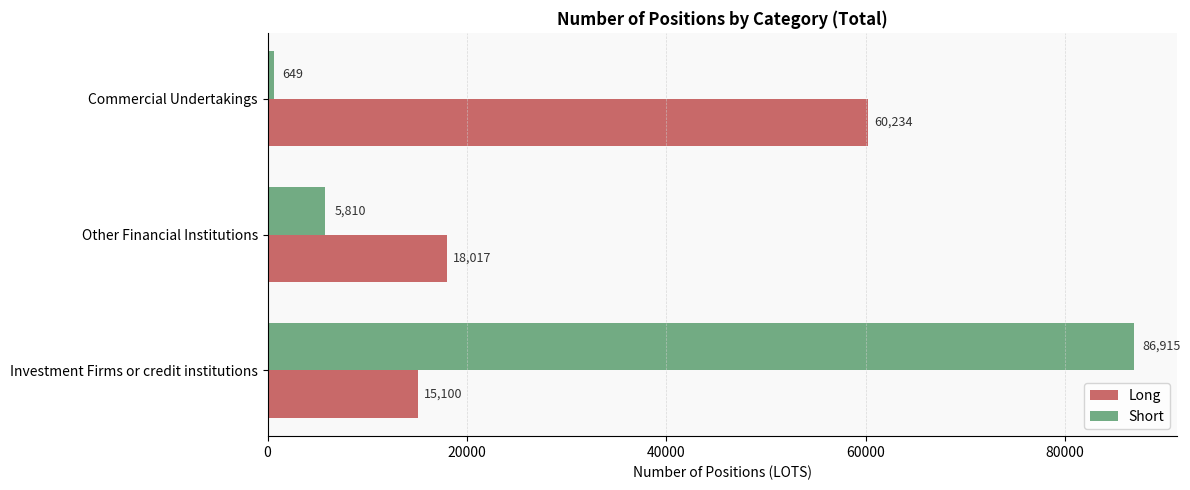

Rank the series by their average value, from lowest to highest.

Long, Short